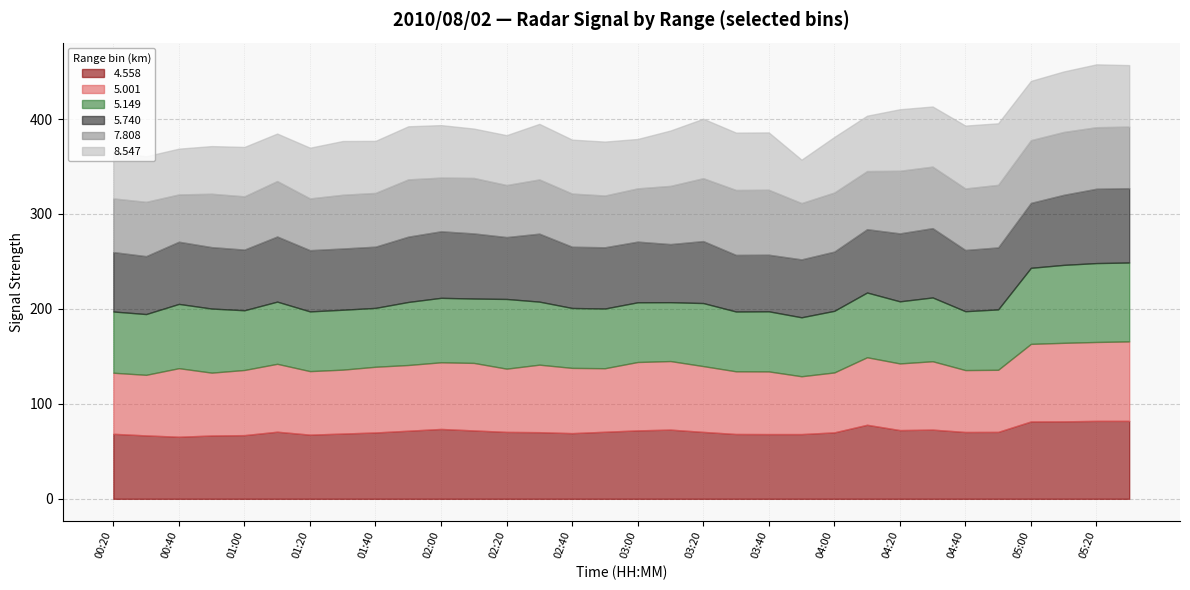

Which has a higher value, 03:40 or 04:50?

04:50